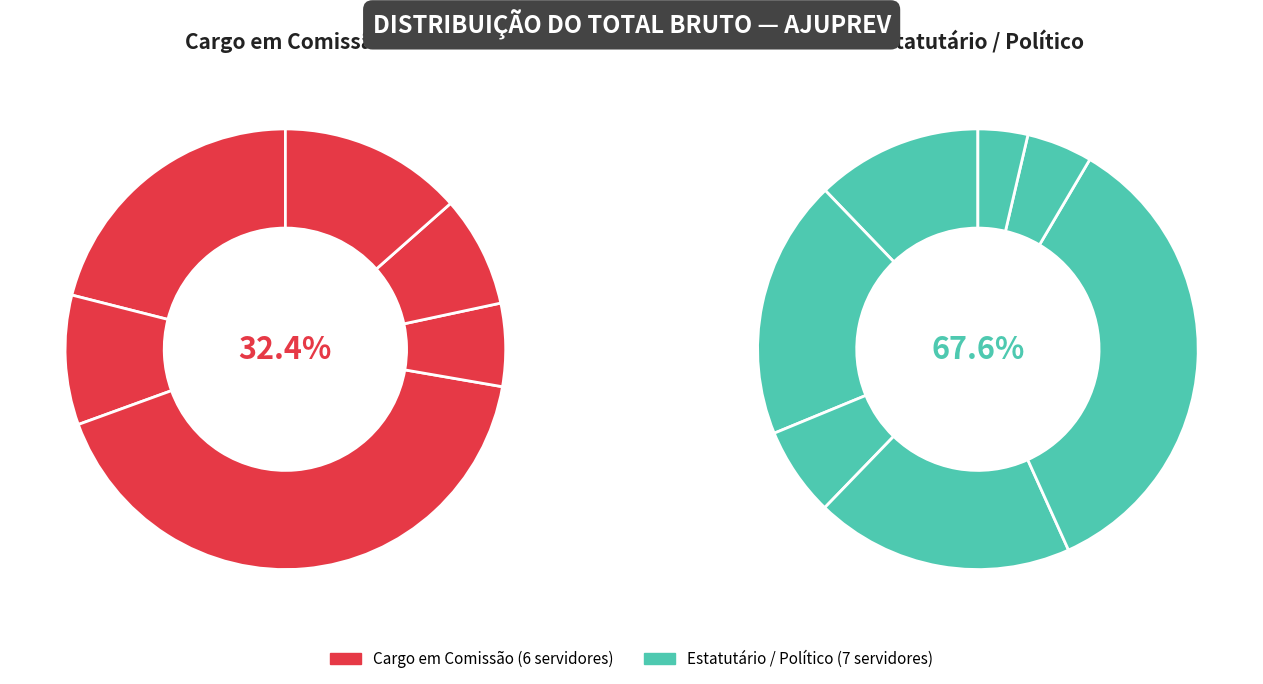

How many slices are in this pie chart?

13